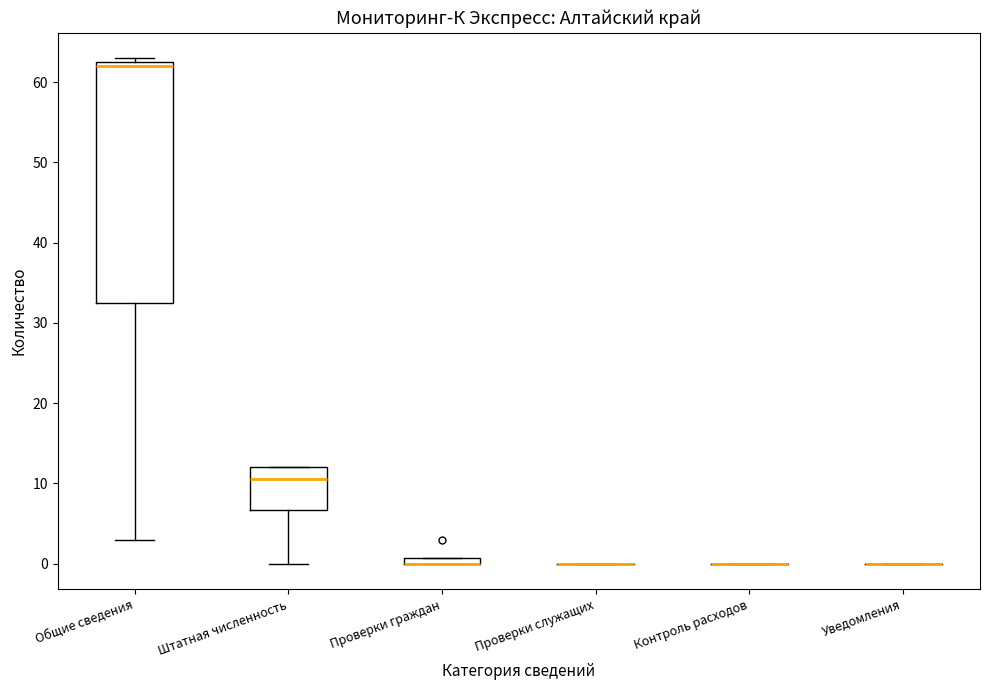

Comparing the boxes themselves (not the whiskers), which one is the tallest?

Общие сведения